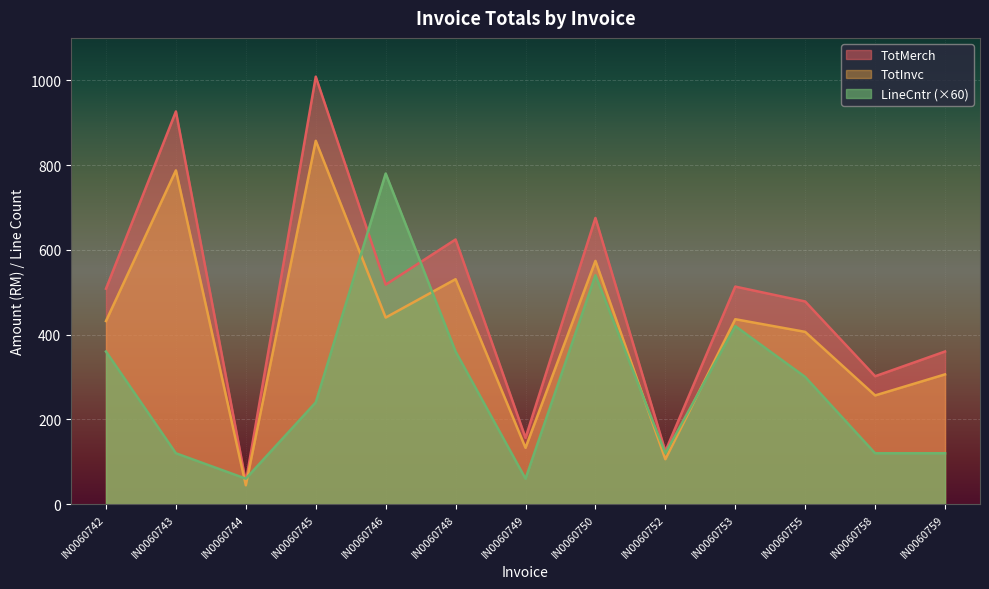

In LineCntr, how many points are lower than both neighbors (excluding endpoints)?

3